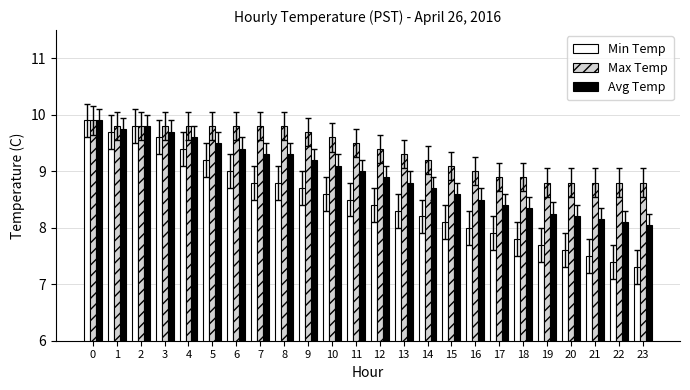

What is the maximum value shown in the chart?

9.9